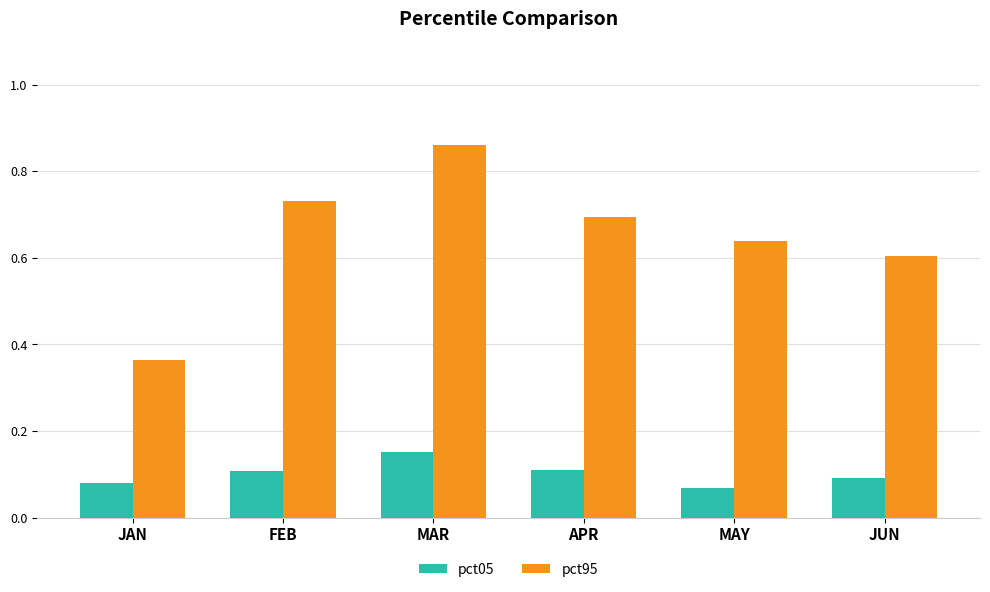

The pct95 series shows 1.2 at FEB. True or false?

False